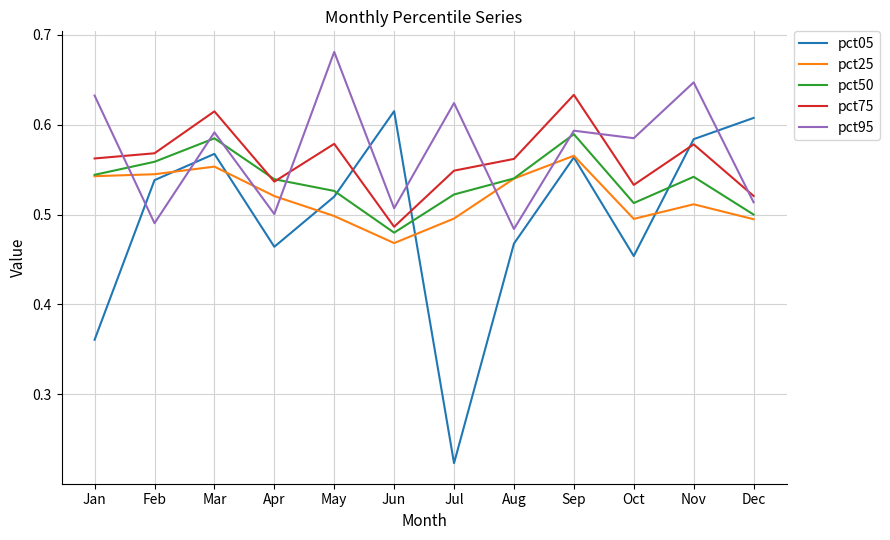

Between Sep and Dec, which series saw the biggest shift?

pct75